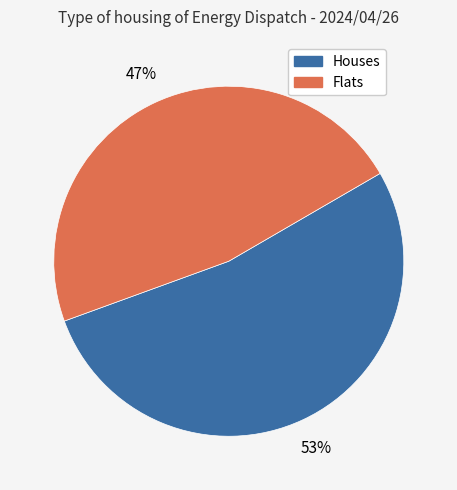

Is there any slice that represents more than half of the pie?

Yes